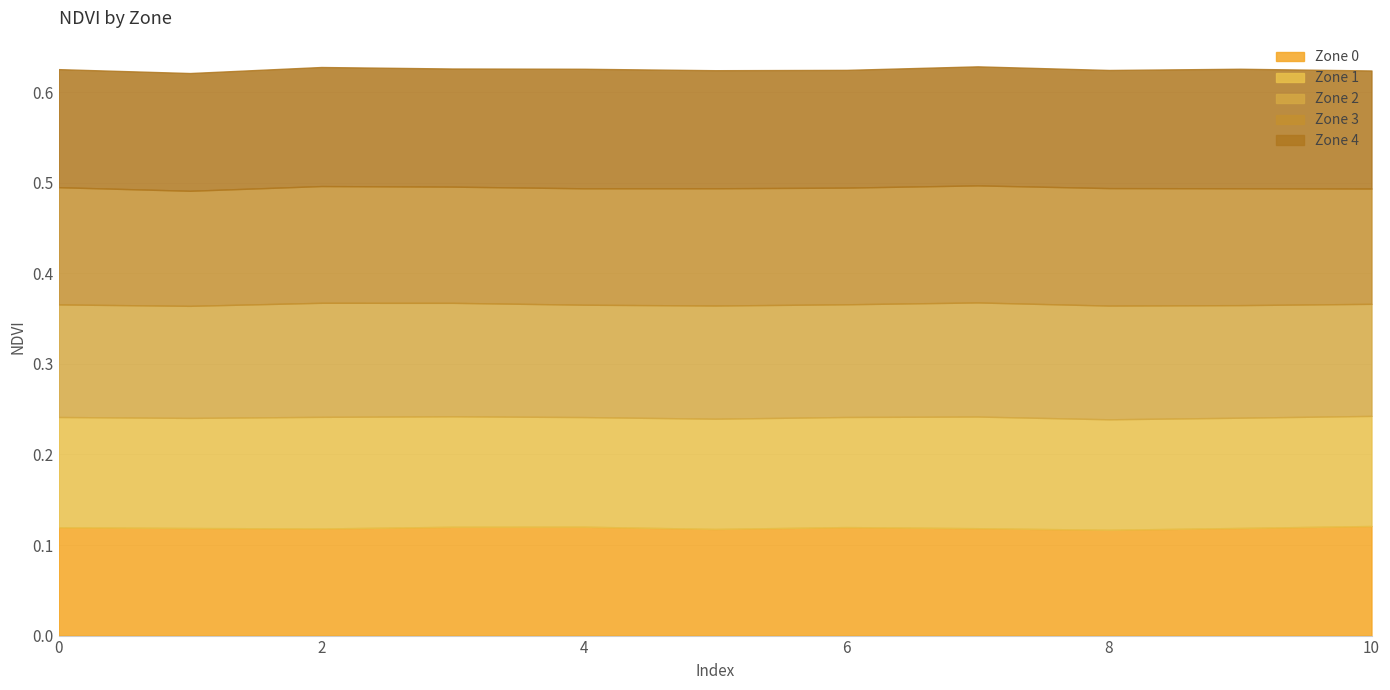

Rank the series by their average value, from lowest to highest.

Zone 0, Zone 1, Zone 2, Zone 3, Zone 4